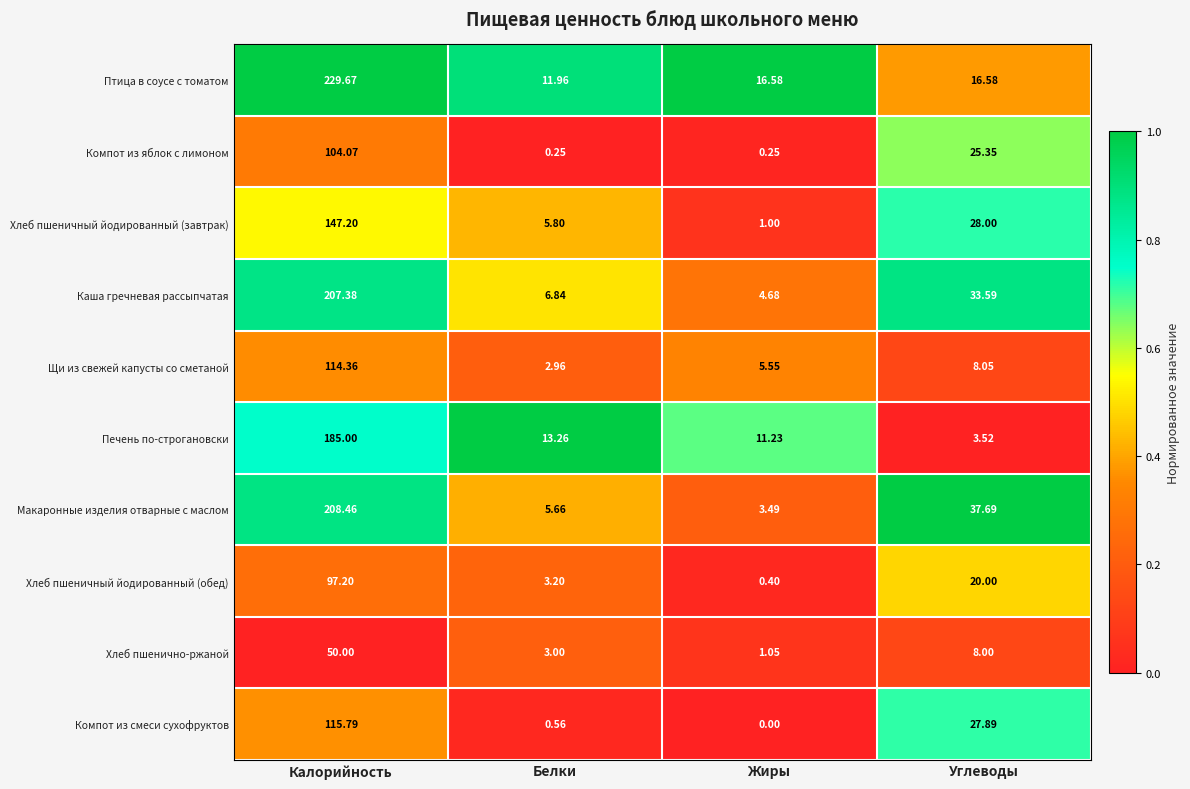

Between Белки and Углеводы, which series saw the biggest shift?

Макаронные изделия отварные с маслом